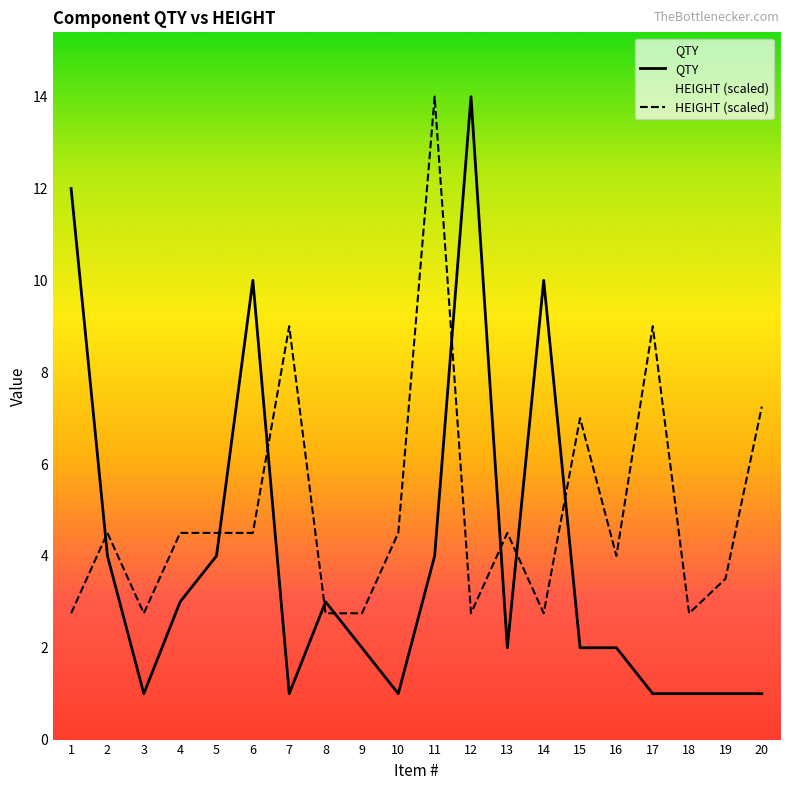

Is it true that QTY equals 1.5 at 4?

False